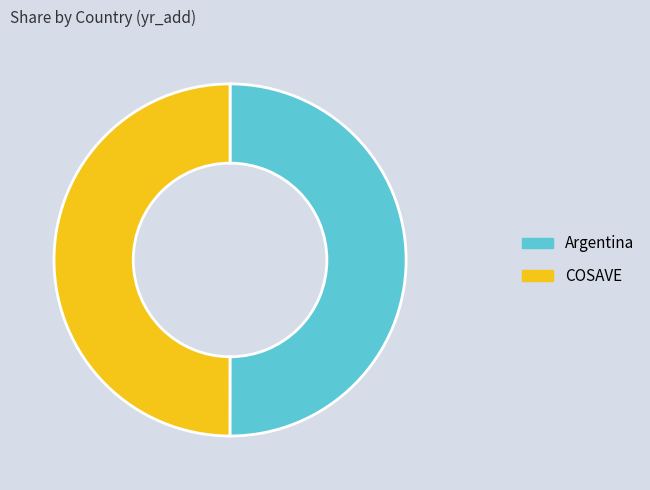

Is the sum of COSAVE and Argentina greater than half?

Yes